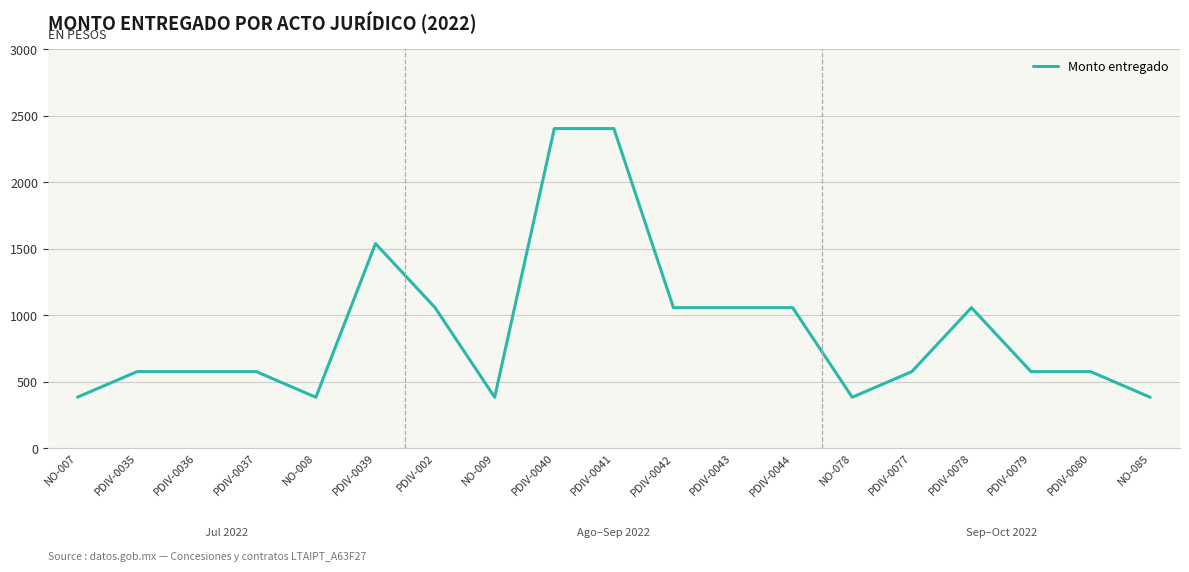

What is the ratio of the value at NO-085 to the value at PDIV-0043?

0.4